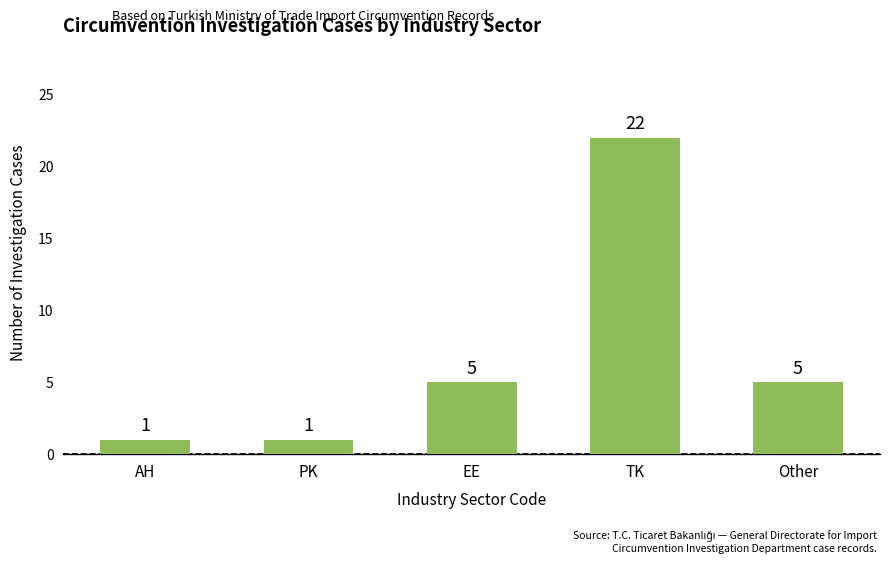

True or false: the data shows 22 at TK.

True